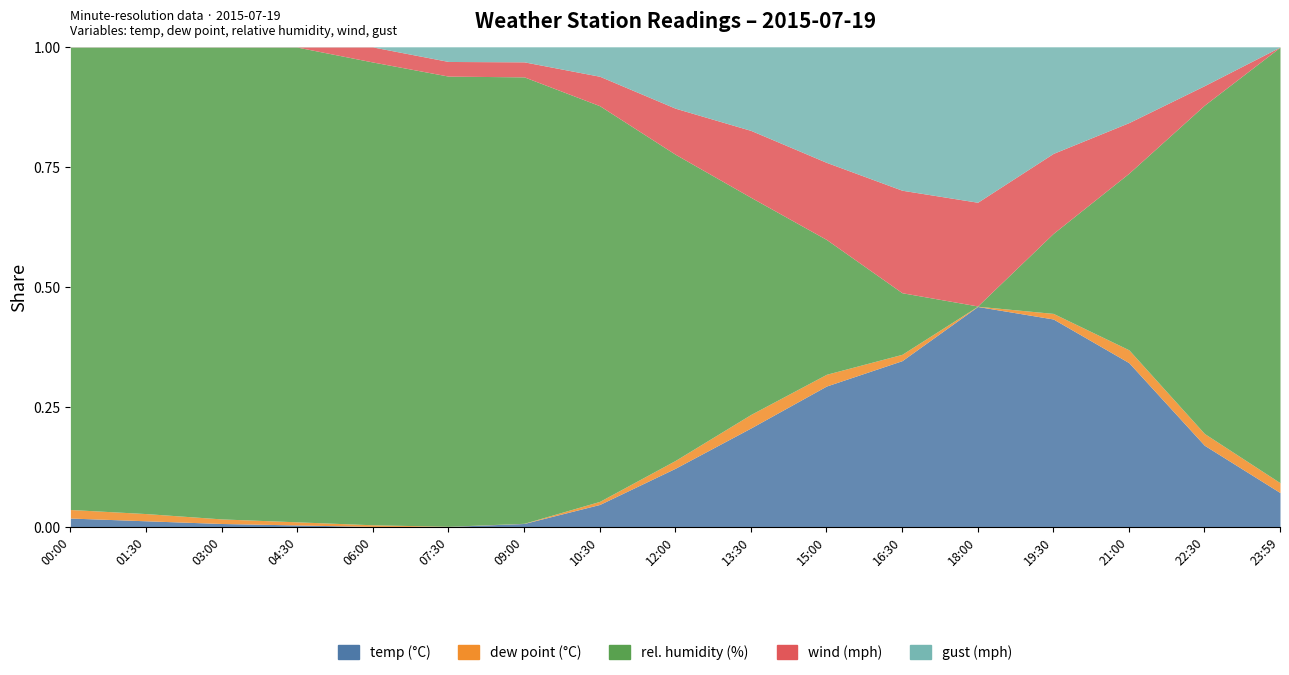

Which series changed the most between 03:00 and 04:30?

dp